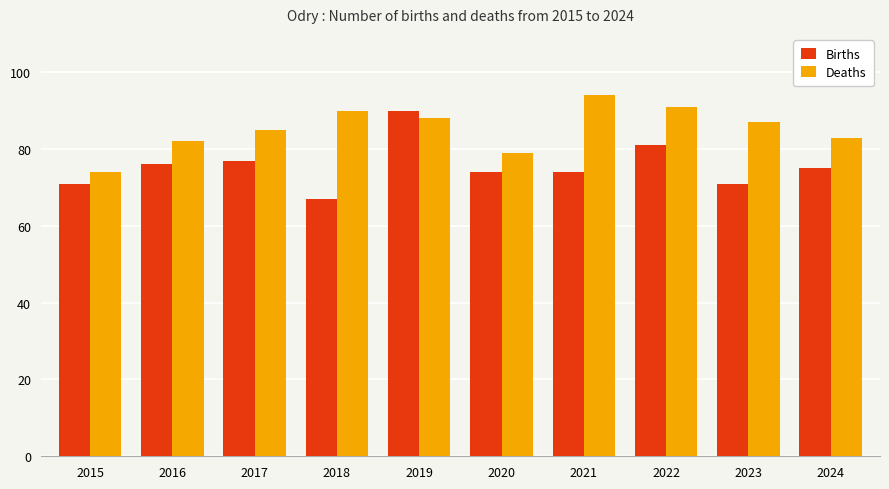

Reading left to right, what are all the values shown in this chart?

Births: 2015=71	2016=76	2017=77	2018=67	2019=90	2020=74	2021=74	2022=81	2023=71	2024=75
Deaths: 2015=74	2016=82	2017=85	2018=90	2019=88	2020=79	2021=94	2022=91	2023=87	2024=83